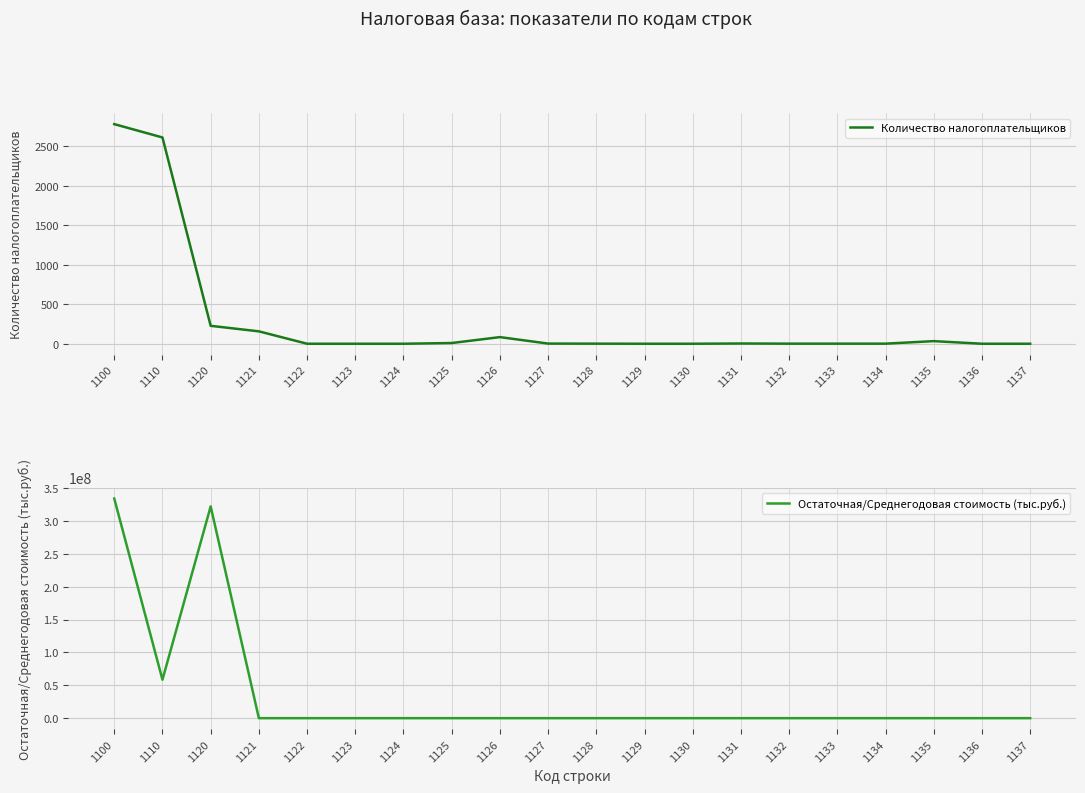

What is the sum of all Остаточная/Среднегодовая стоимость (тыс.руб.) values?

714914512